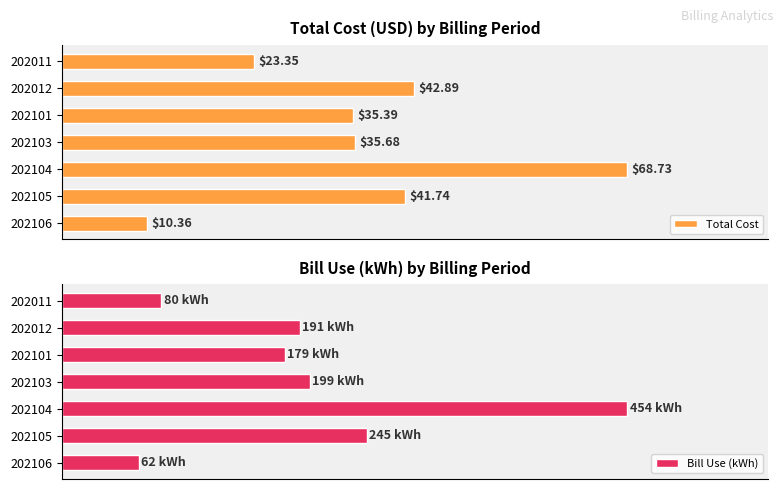

Rank the categories by Total Cost value from highest to lowest.

202104, 202012, 202105, 202103, 202101, 202011, 202106